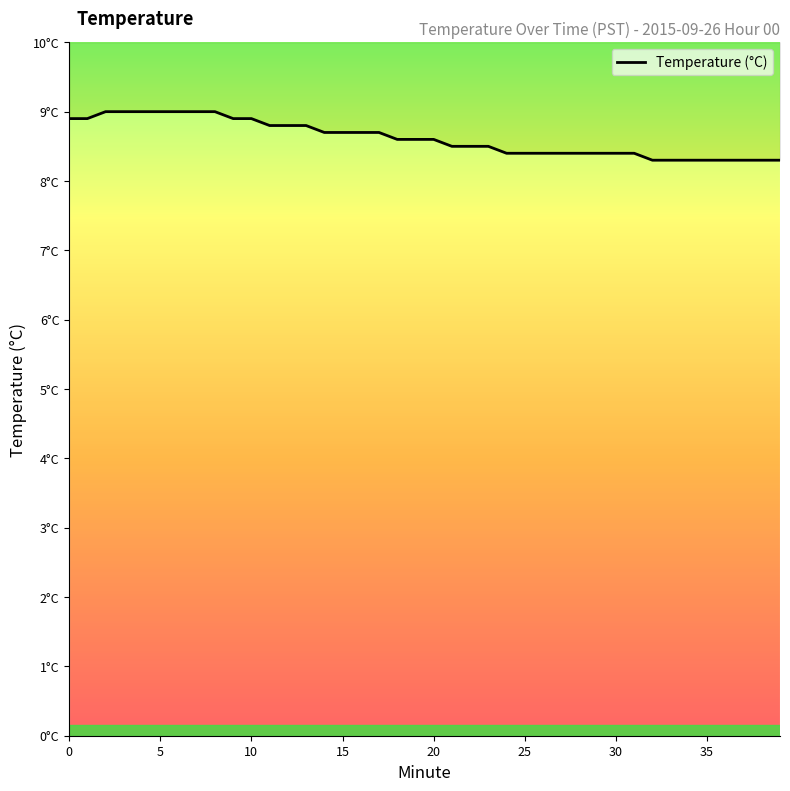

Between 15 and 5, which is larger?

5